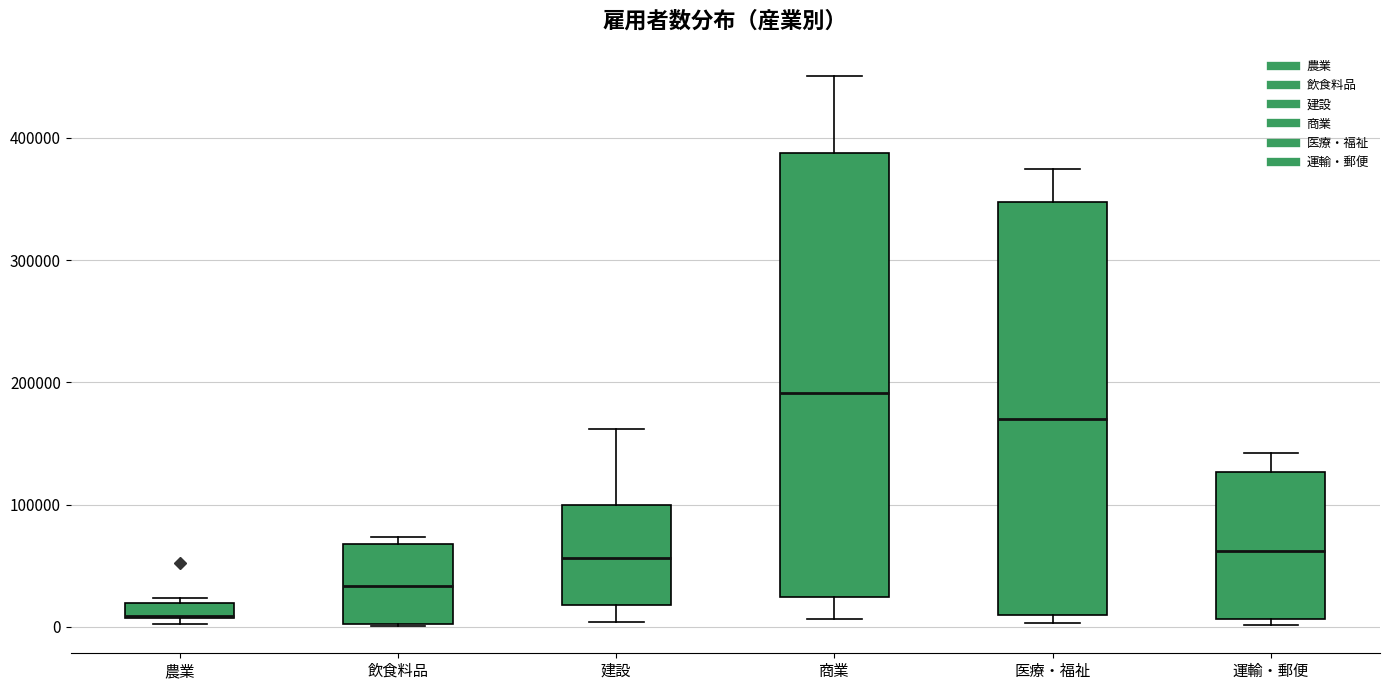

Which box's median line is the highest?

商業